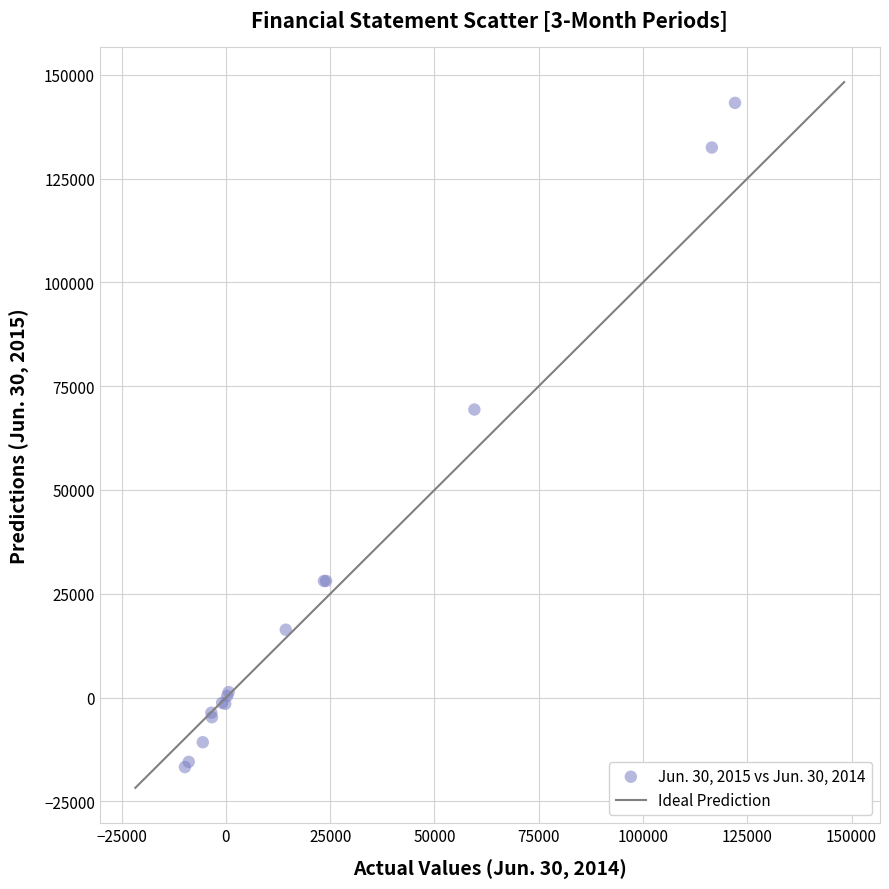

What Y value in the scatter plot is closest to 63247?

69377